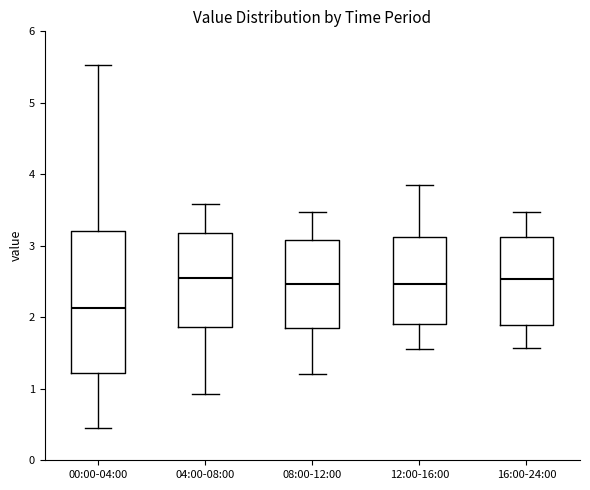

Reading left to right, transcribe this box plot: for each box, give where its median line is, the range the box spans, and where its two whiskers end, as read against the y-axis. The values are not printed on the chart, so give them approximately, as read against the axis.

00:00-04:00: median 2.1, box 1.2 to 3.2, whiskers 0.5 to 5.5
04:00-08:00: median 2.6, box 1.9 to 3.2, whiskers 0.9 to 3.6
08:00-12:00: median 2.5, box 1.8 to 3.1, whiskers 1.2 to 3.5
12:00-16:00: median 2.5, box 1.9 to 3.1, whiskers 1.6 to 3.9
16:00-24:00: median 2.5, box 1.9 to 3.1, whiskers 1.6 to 3.5